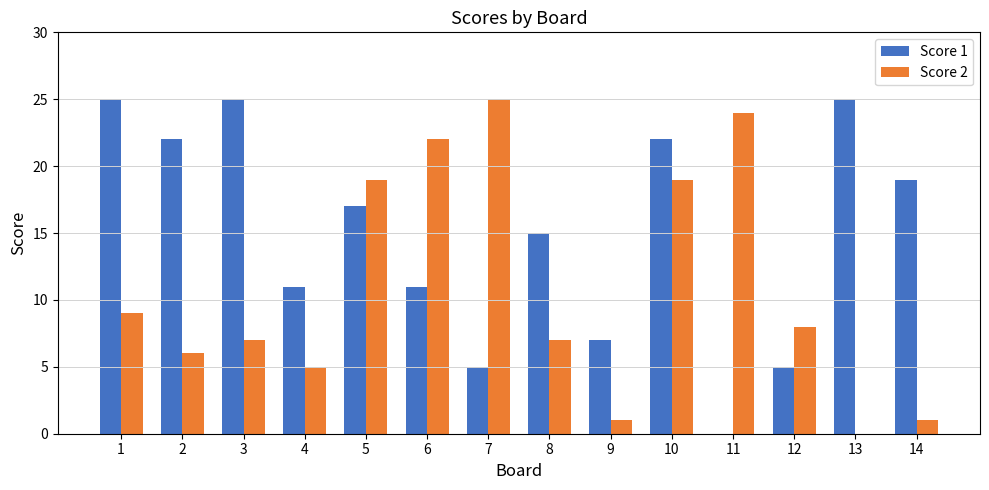

How many groups of bars are there?

14